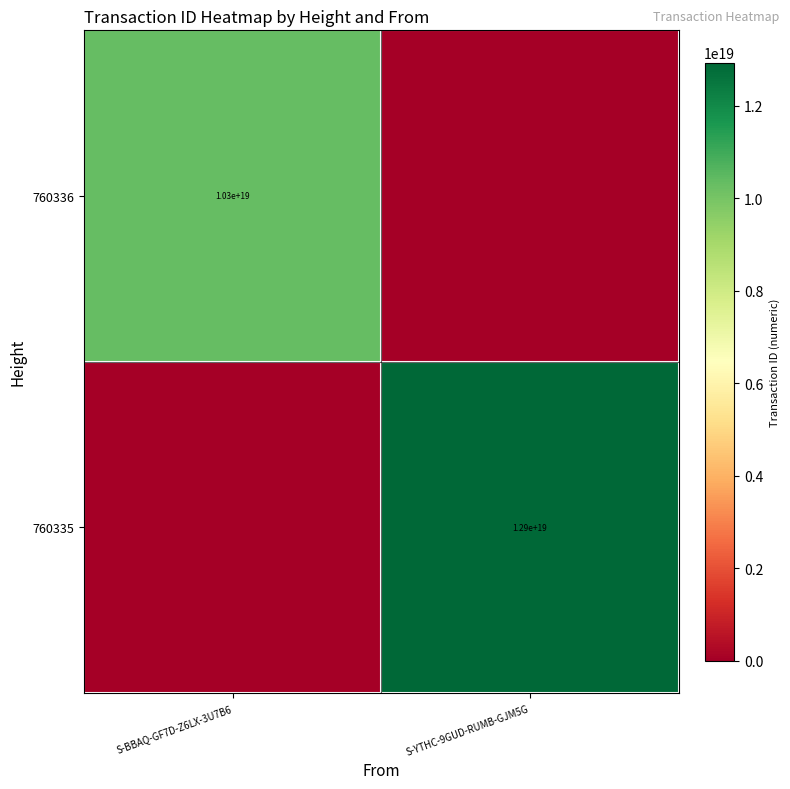

The value of 760335 at S-YTHC-9GUD-RUMB-GJM5G is 12900000000000000000. True or false?

True